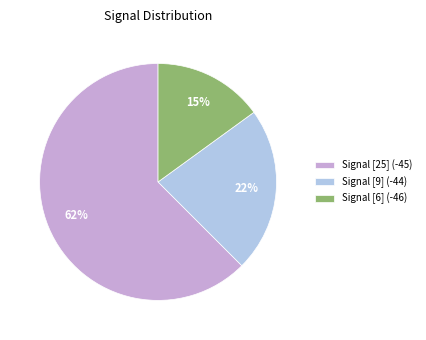

To the nearest percent, what percentage of the pie is Signal [6] (-46)?

15%